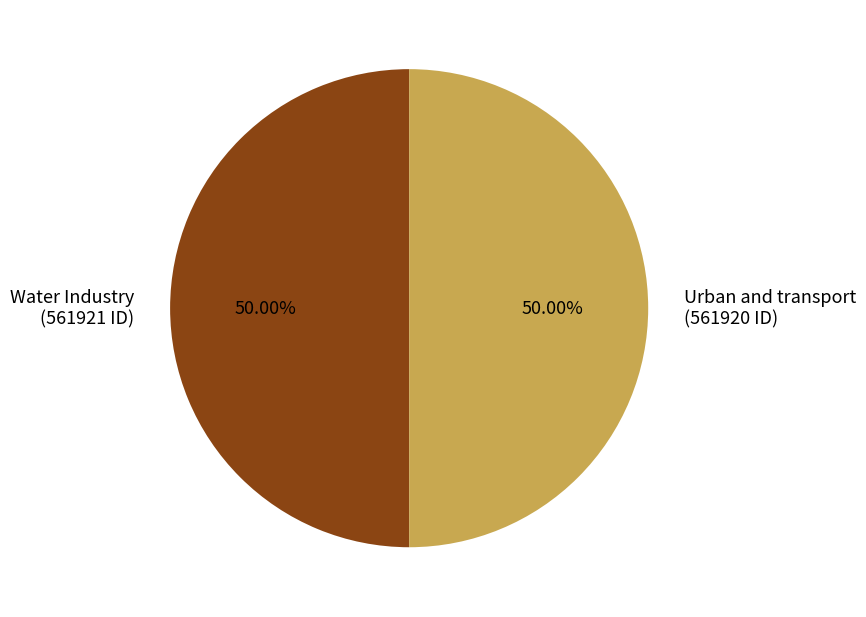

What is the ratio of the value at Water Industry (561921 ID) to the value at Urban and transport (561920 ID)?

1.0